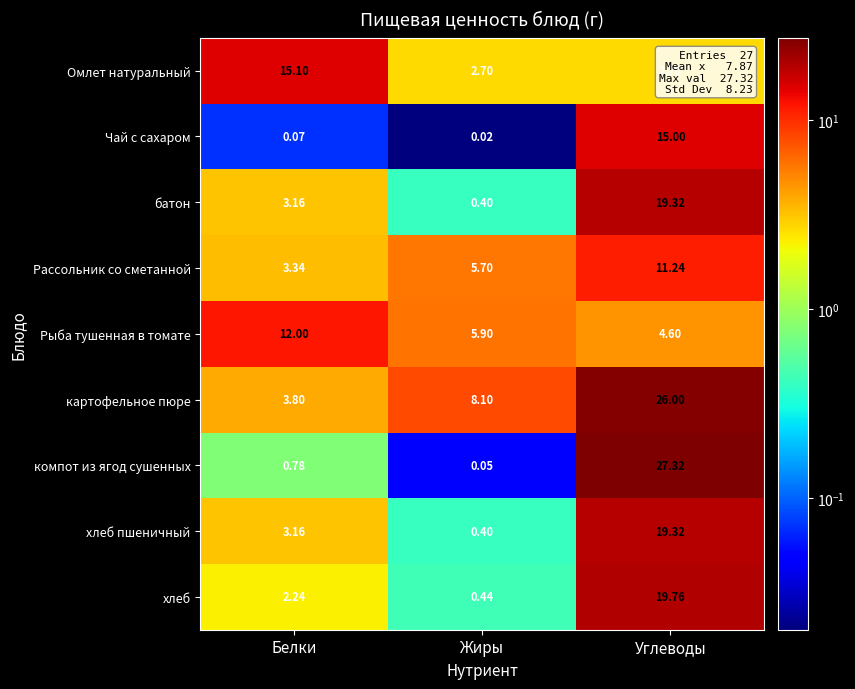

Which series changed the most between Белки and Жиры?

Омлет натуральный